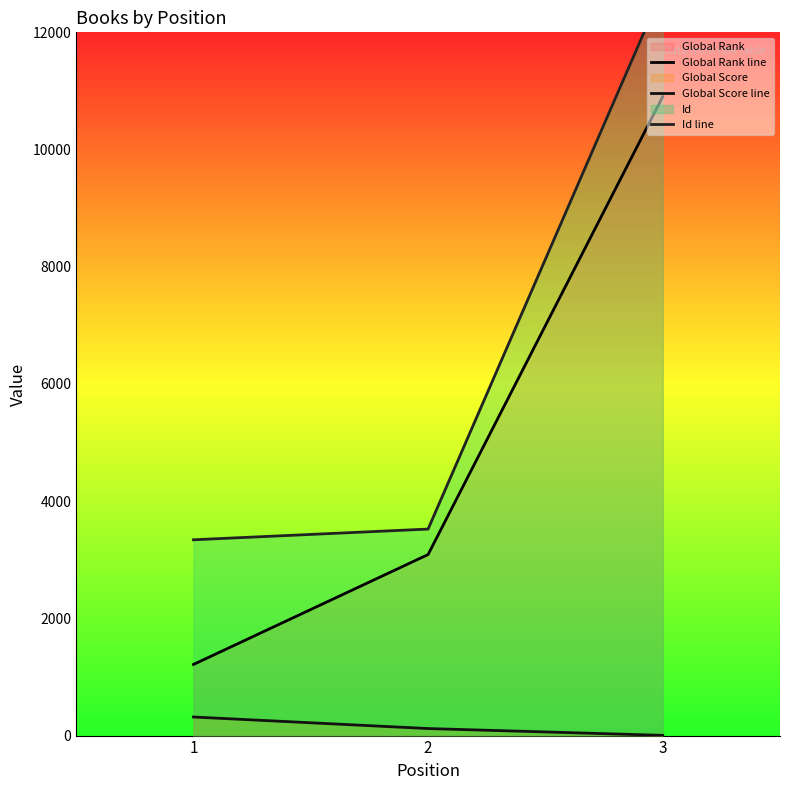

Which series has the largest total across all categories?

Id line